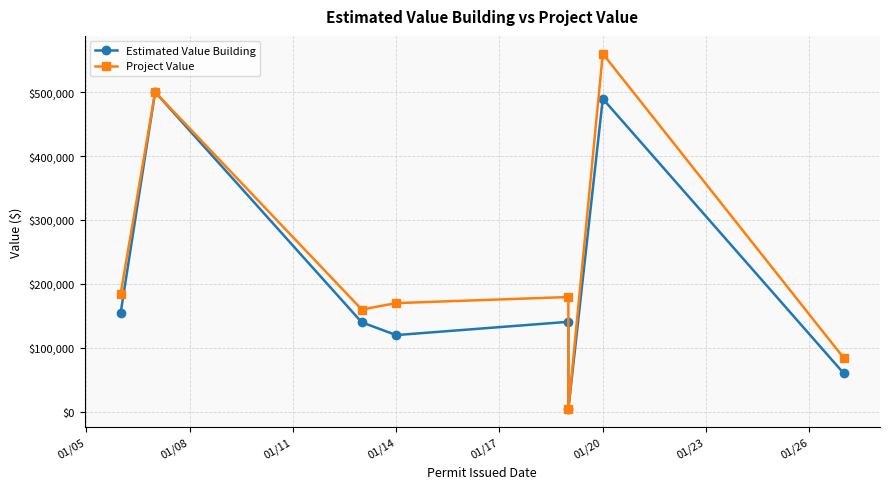

Is it true that Estimated Value Building equals 6814 at 01/20?

False